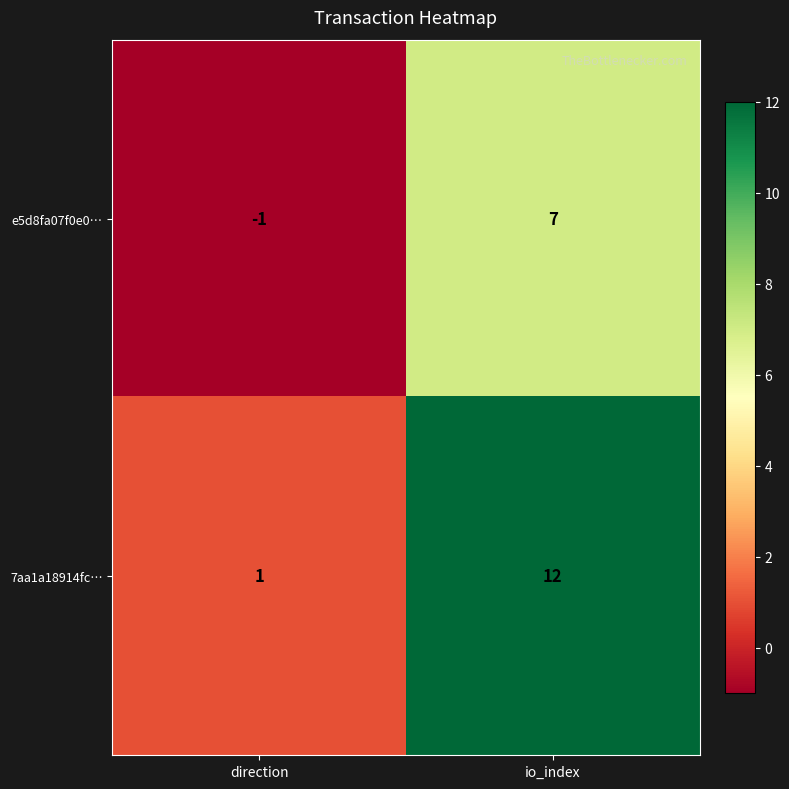

At how many categories does at least one series exceed 0?

2